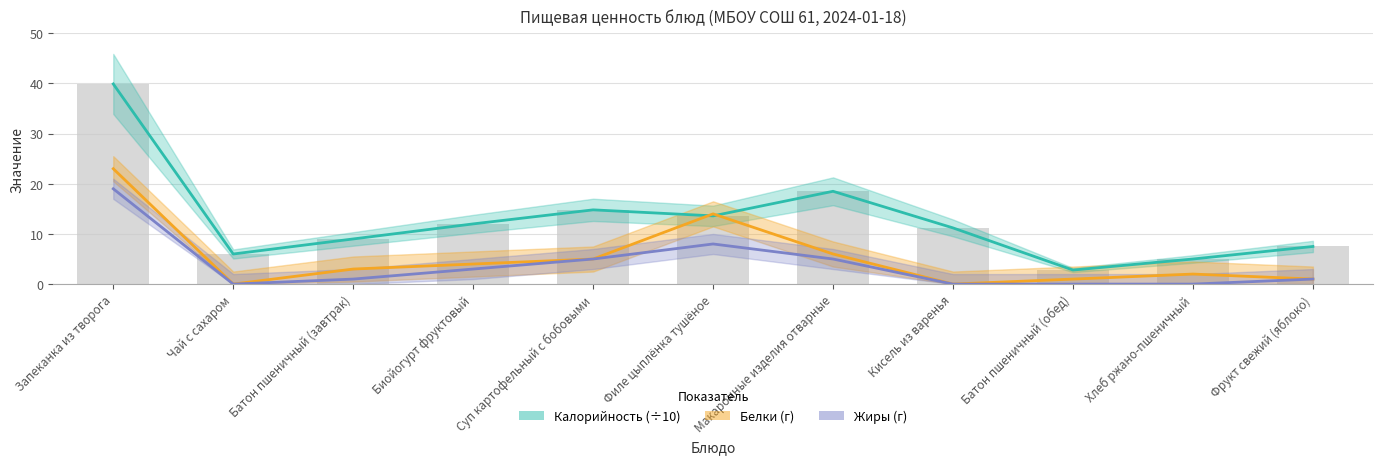

Which series has the widest spread of values?

Калорийность